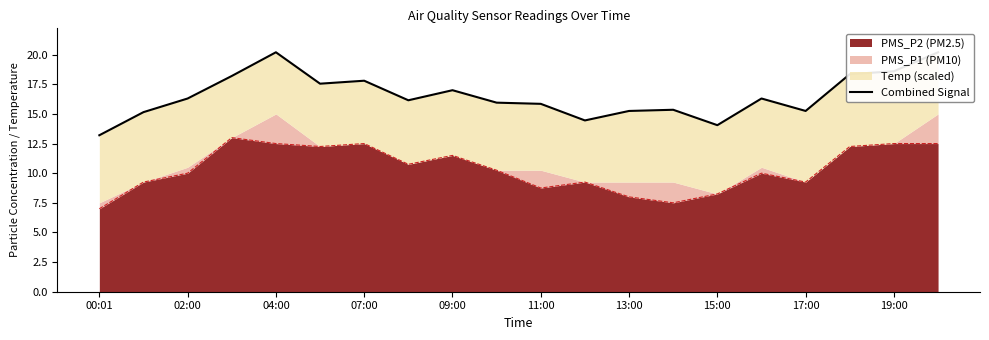

What is the highest value of the PMS_P2 (PM2.5) series?

13.0